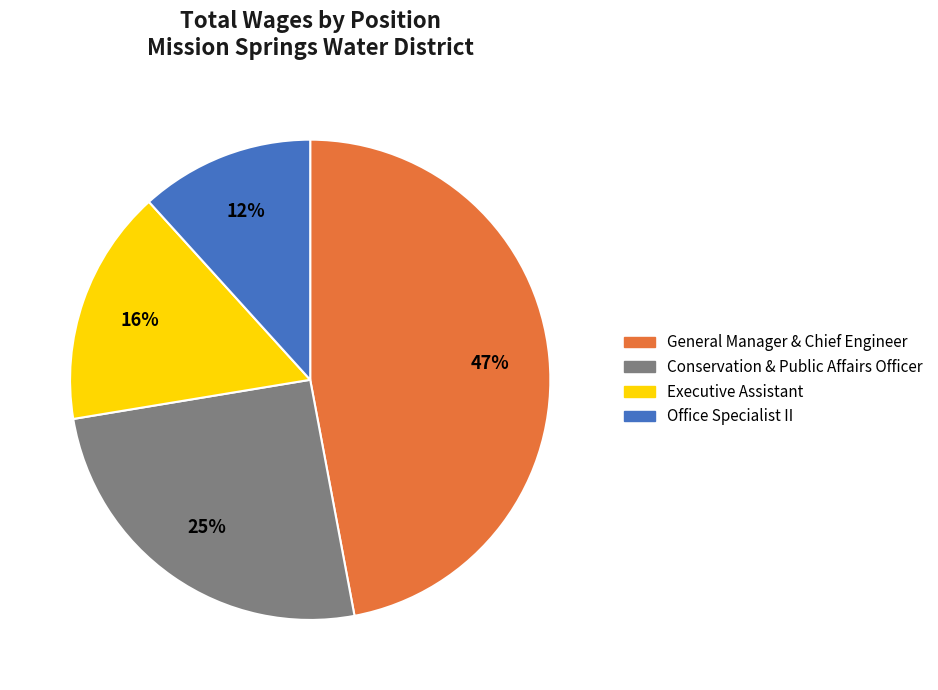

Which category has the biggest portion of the pie?

General Manager & Chief Engineer